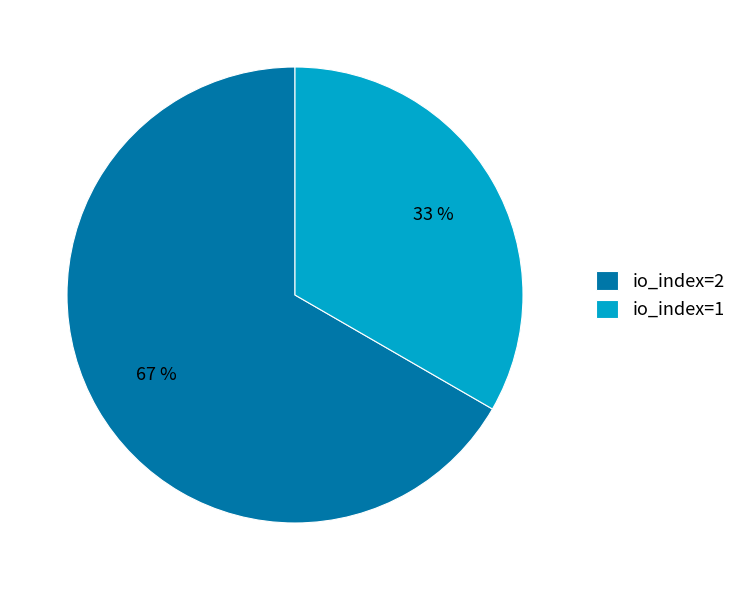

To the nearest percent, what percentage of the pie is io_index=1?

33%